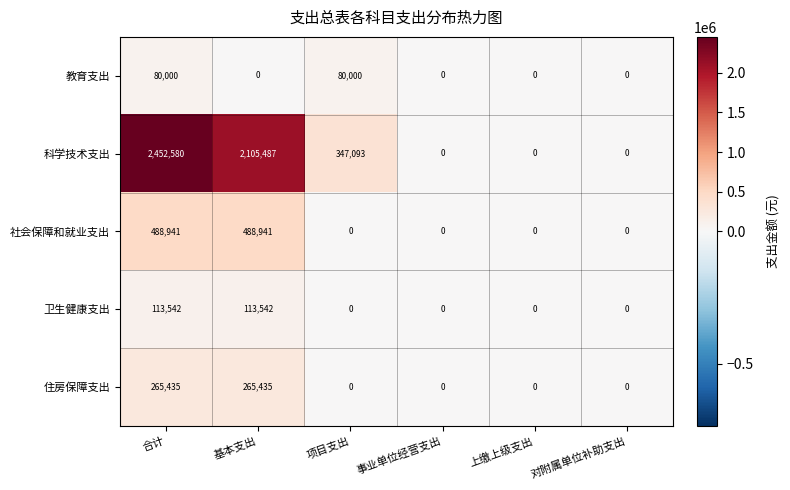

How many series are shown in this chart?

5